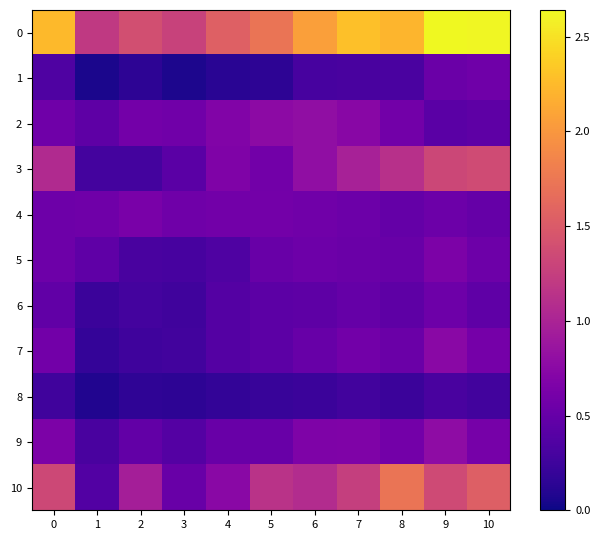

At which category is the sum across all series the highest?

9